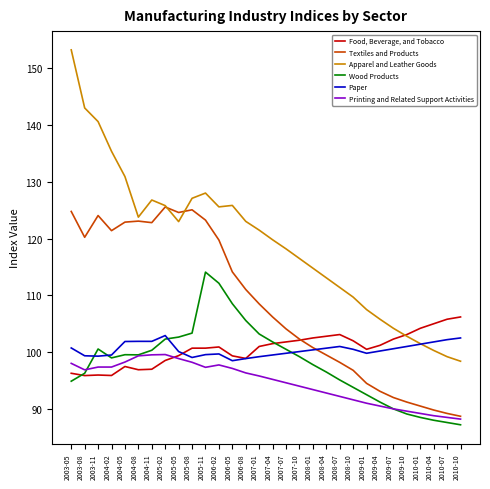

Which series has the largest range (max minus min)?

Apparel and Leather Goods